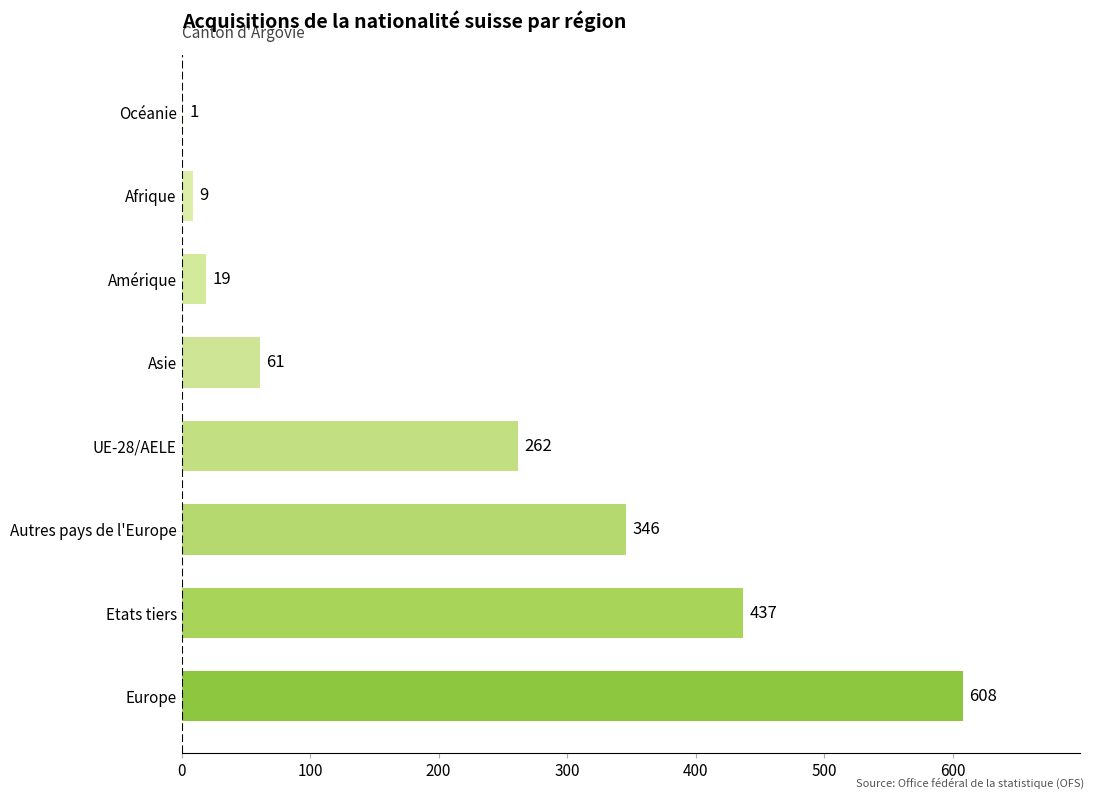

Are the bars horizontal?

Yes